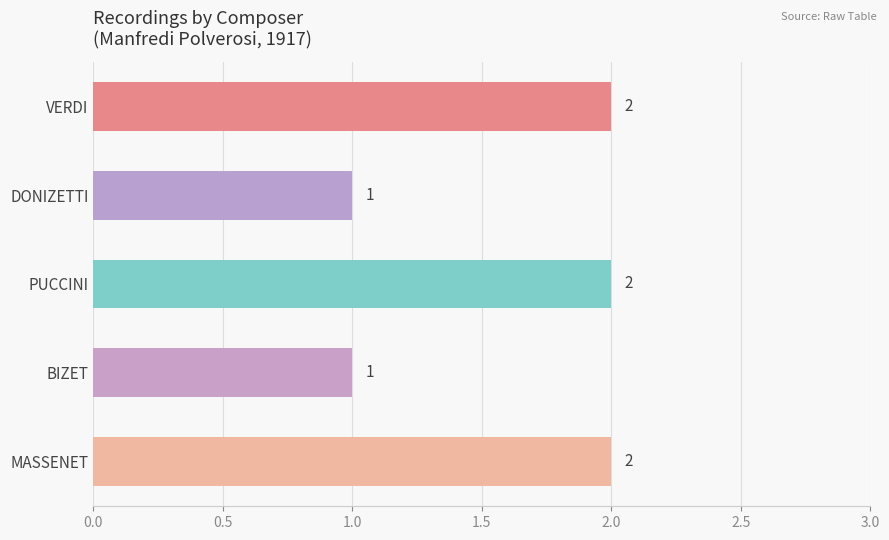

What position from the bottom is VERDI?

5